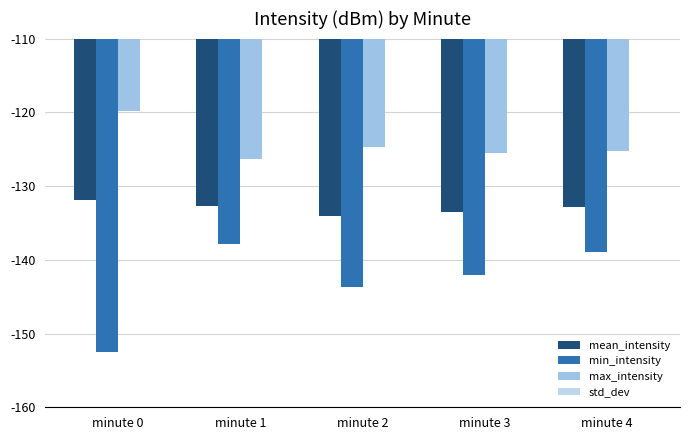

Is it true that mean_intensity equals -134.1 at minute 2?

True